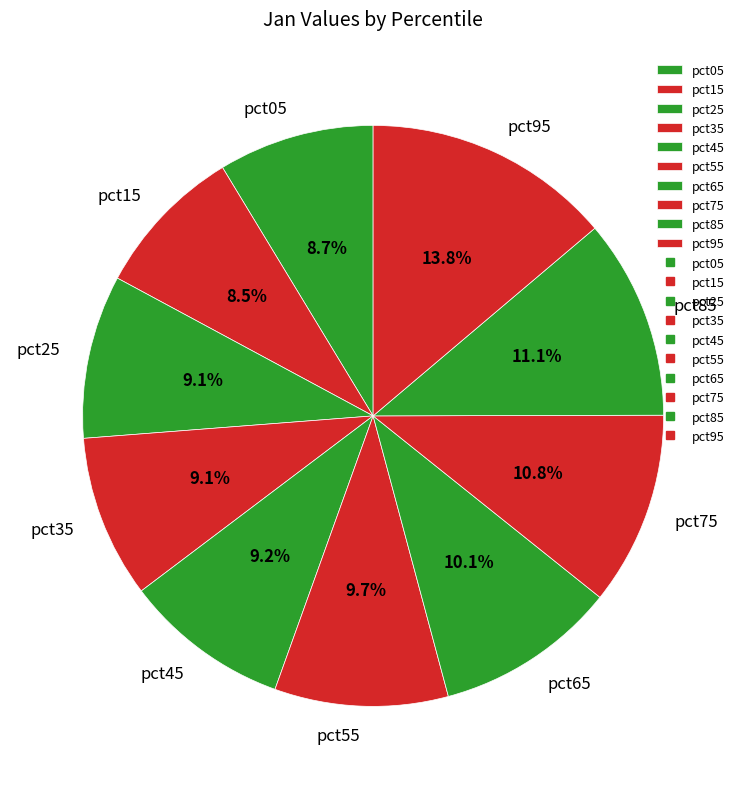

Between pct45 and pct75, which is larger?

pct75